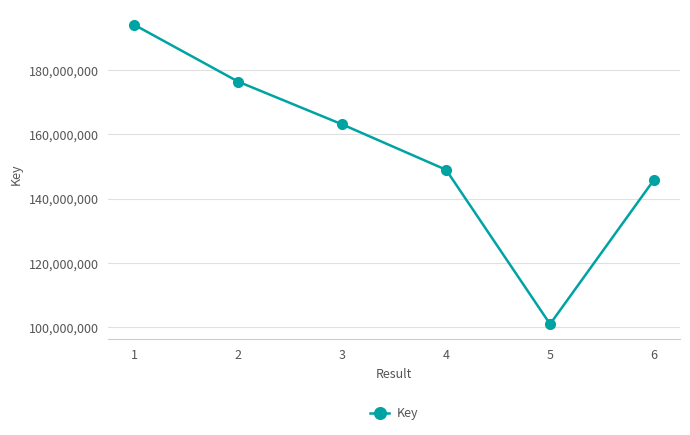

What is the average value?

154910135